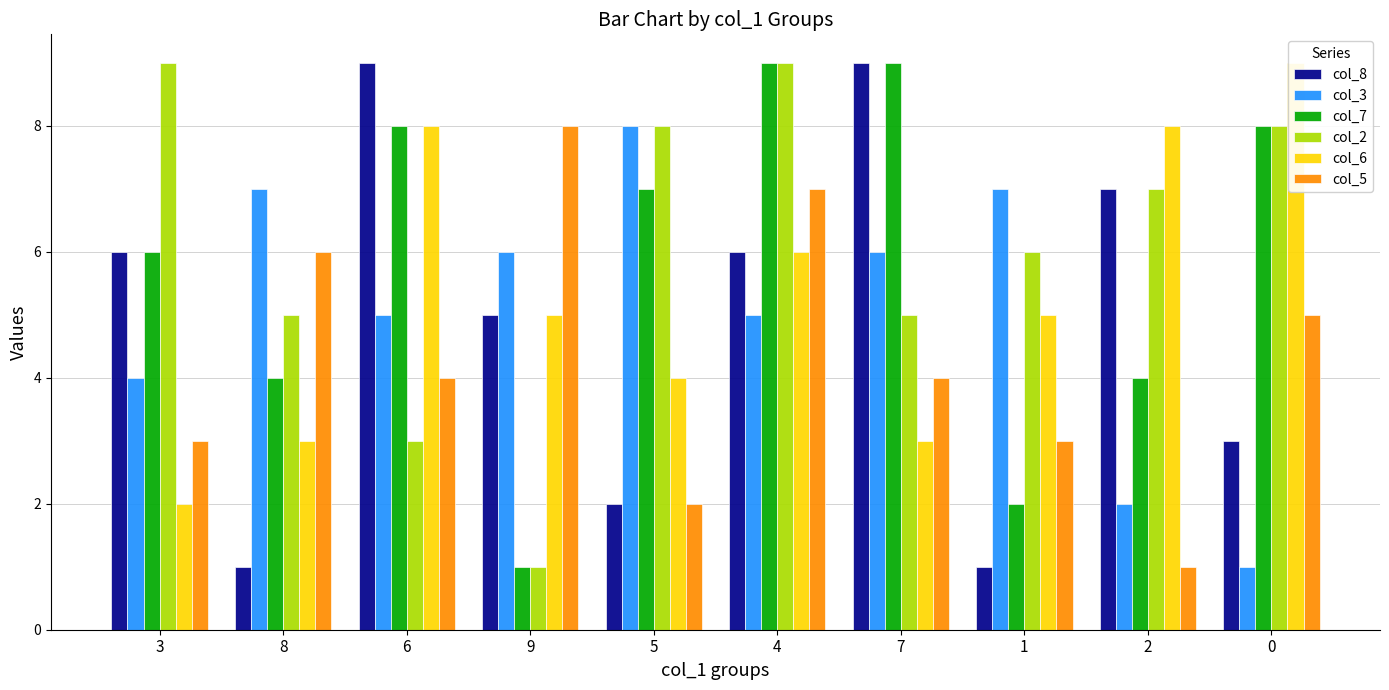

Is it true that col_6 equals 12 at 0?

False